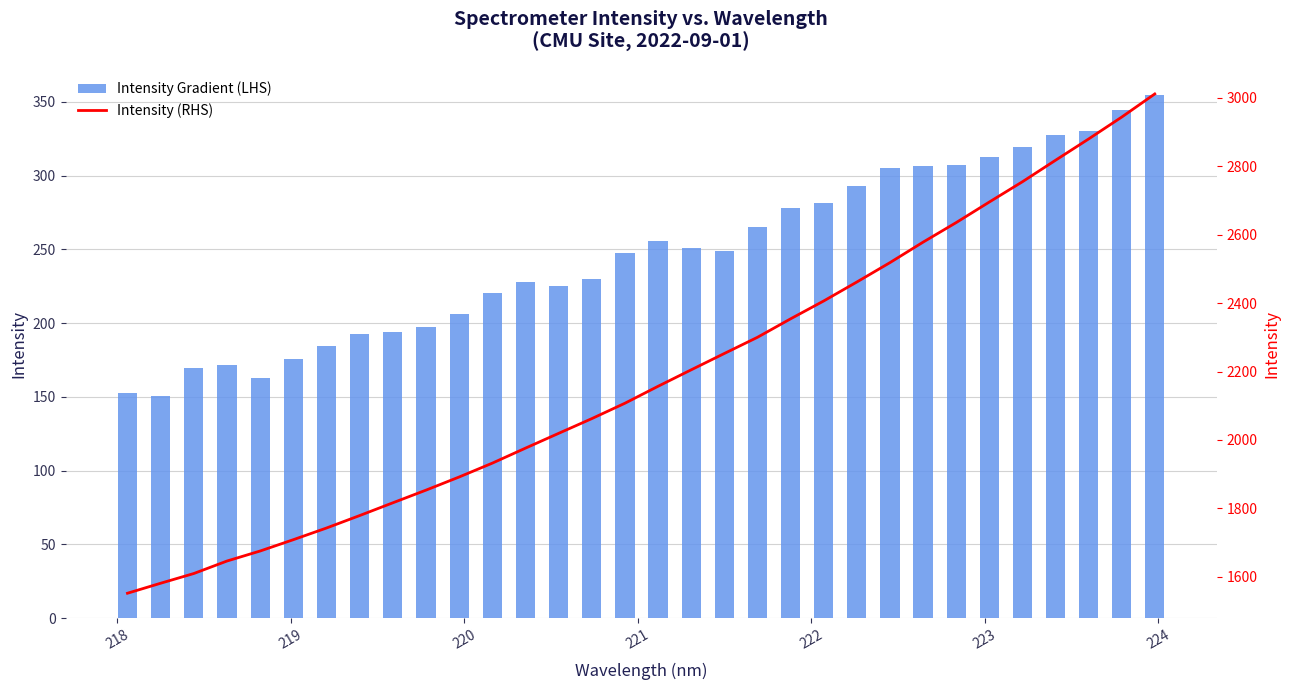

What is the minimum value shown in the chart?

150.7